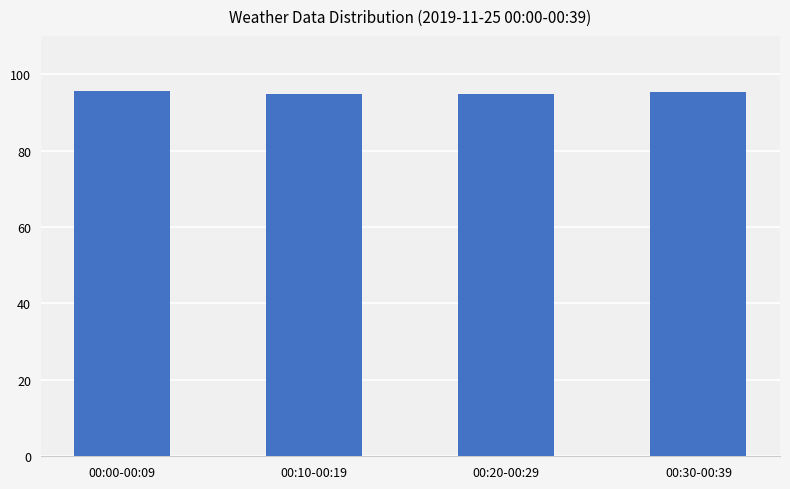

Approximately how many times larger is the value at 00:30-00:39 compared to 00:10-00:19?

1.0